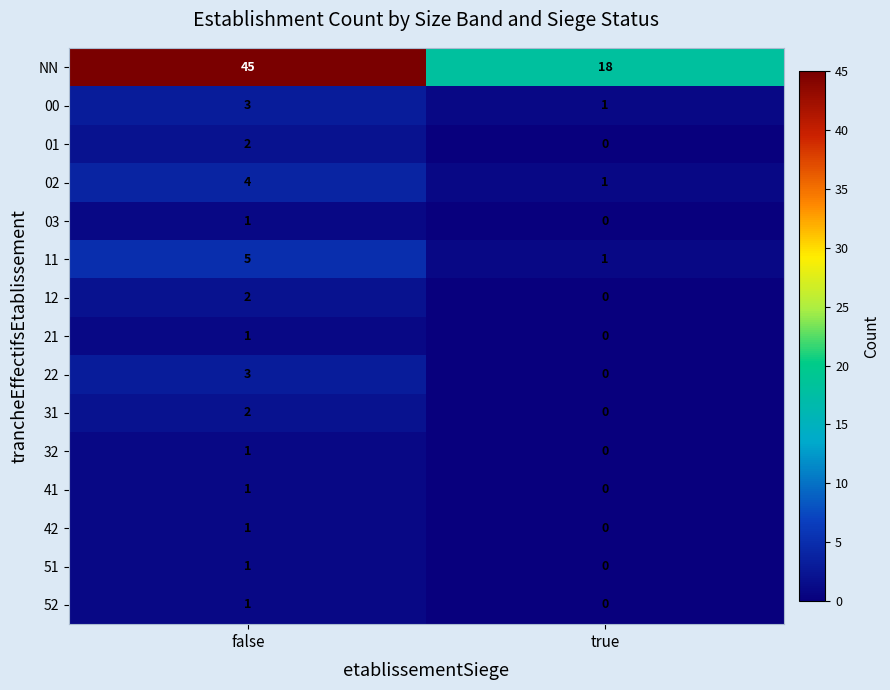

Which series changed the most between false and true?

NN